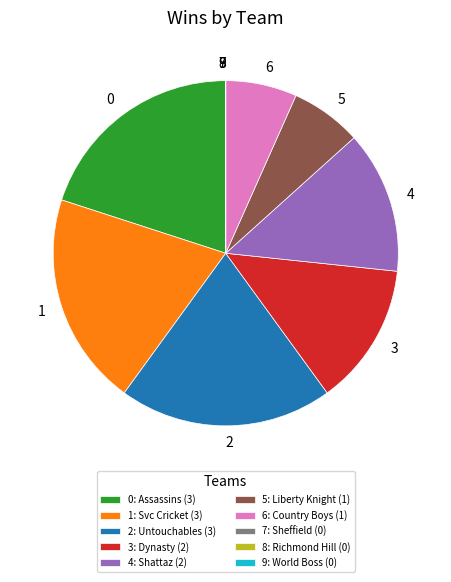

True or false: 3 accounts for 13% of the total.

True